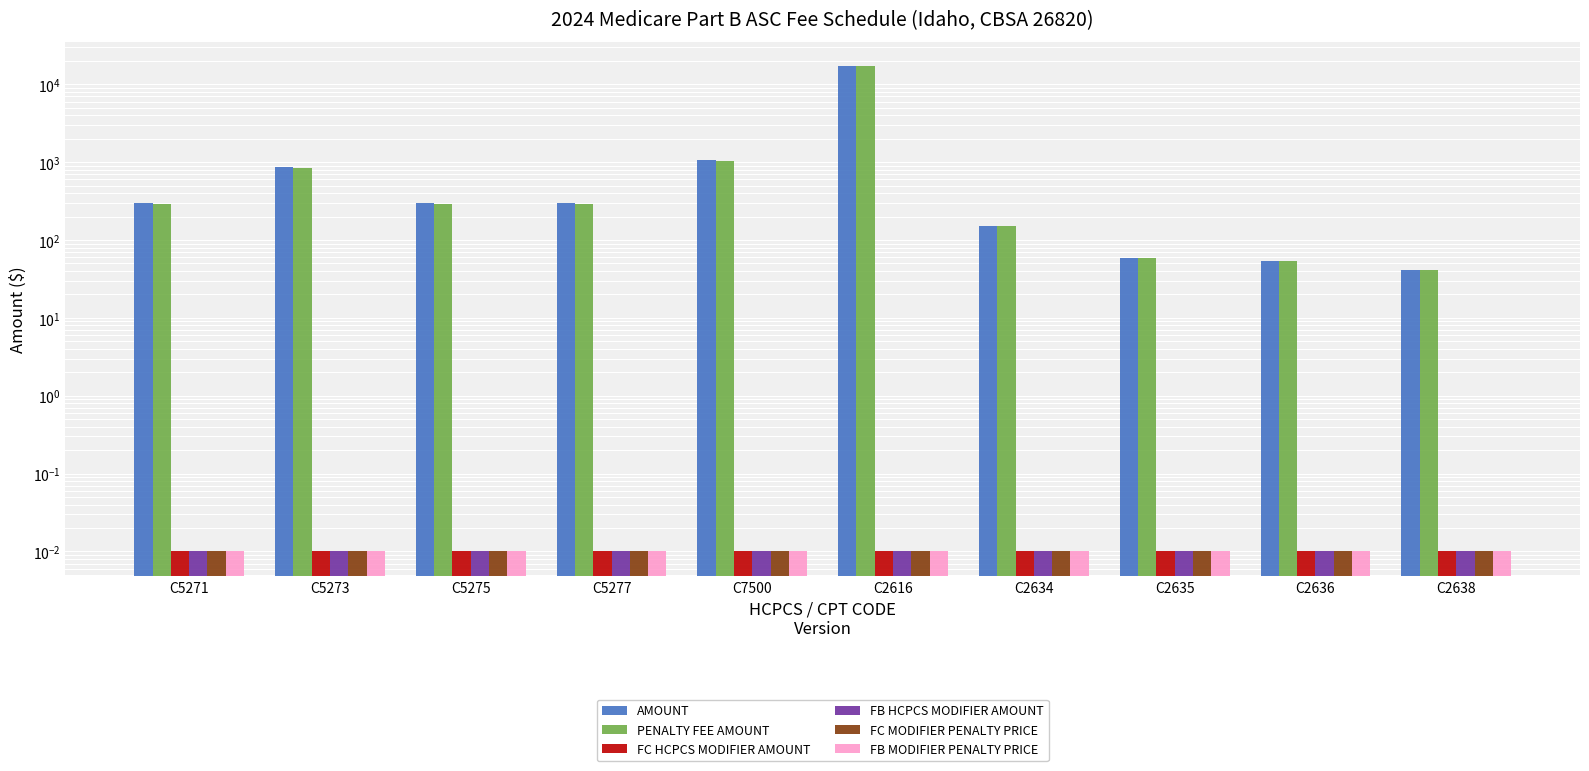

Reading left to right, transcribe all the data shown in this chart.

AMOUNT: C5271=296.1	C5273=859.8	C5275=296.1	C5277=296.1	C7500=1051.7	C2616=17177.0	C2634=150.8	C2635=59.1	C2636=54.0	C2638=41.8
PENALTY FEE AMOUNT: C5271=290.4	C5273=843.1	C5275=290.4	C5277=290.4	C7500=1031.3	C2616=17177.0	C2634=150.8	C2635=59.1	C2636=54.0	C2638=41.8
FC HCPCS MODIFIER AMOUNT: C5271=0.0	C5273=0.0	C5275=0.0	C5277=0.0	C7500=0.0	C2616=0.0	C2634=0.0	C2635=0.0	C2636=0.0	C2638=0.0
FB HCPCS MODIFIER AMOUNT: C5271=0.0	C5273=0.0	C5275=0.0	C5277=0.0	C7500=0.0	C2616=0.0	C2634=0.0	C2635=0.0	C2636=0.0	C2638=0.0
FC MODIFIER PENALTY PRICE: C5271=0.0	C5273=0.0	C5275=0.0	C5277=0.0	C7500=0.0	C2616=0.0	C2634=0.0	C2635=0.0	C2636=0.0	C2638=0.0
FB MODIFIER PENALTY PRICE: C5271=0.0	C5273=0.0	C5275=0.0	C5277=0.0	C7500=0.0	C2616=0.0	C2634=0.0	C2635=0.0	C2636=0.0	C2638=0.0